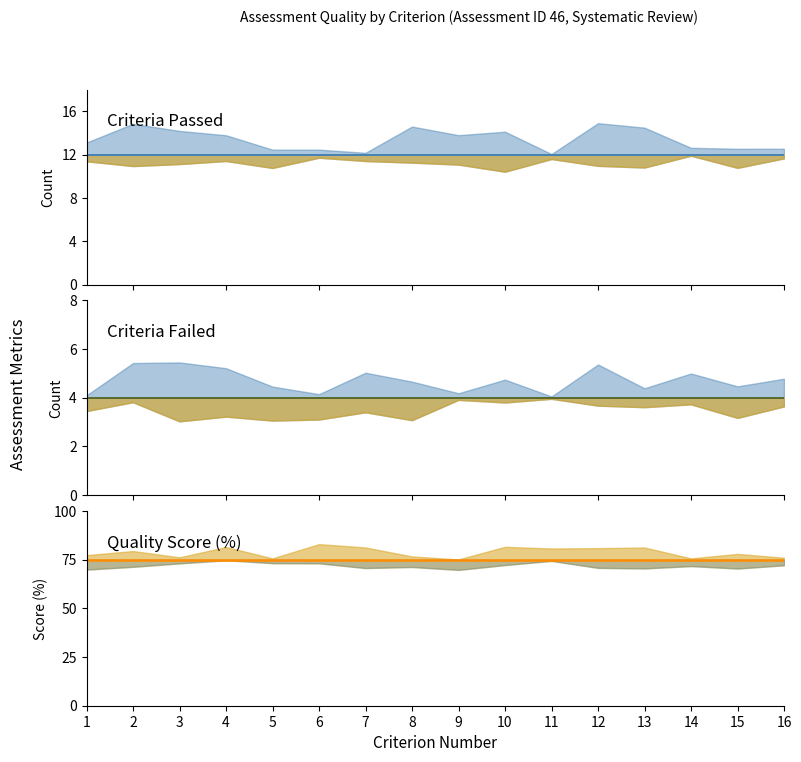

True or false: Criteria Failed and Criteria Passed cross at least once.

False